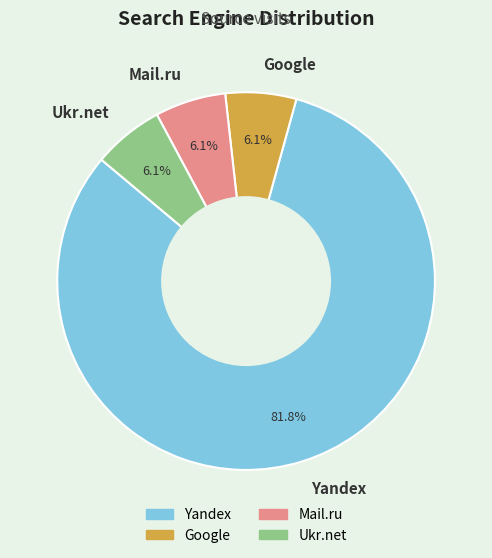

To the nearest percent, what is the difference between the largest and smallest slice percentages?

76%